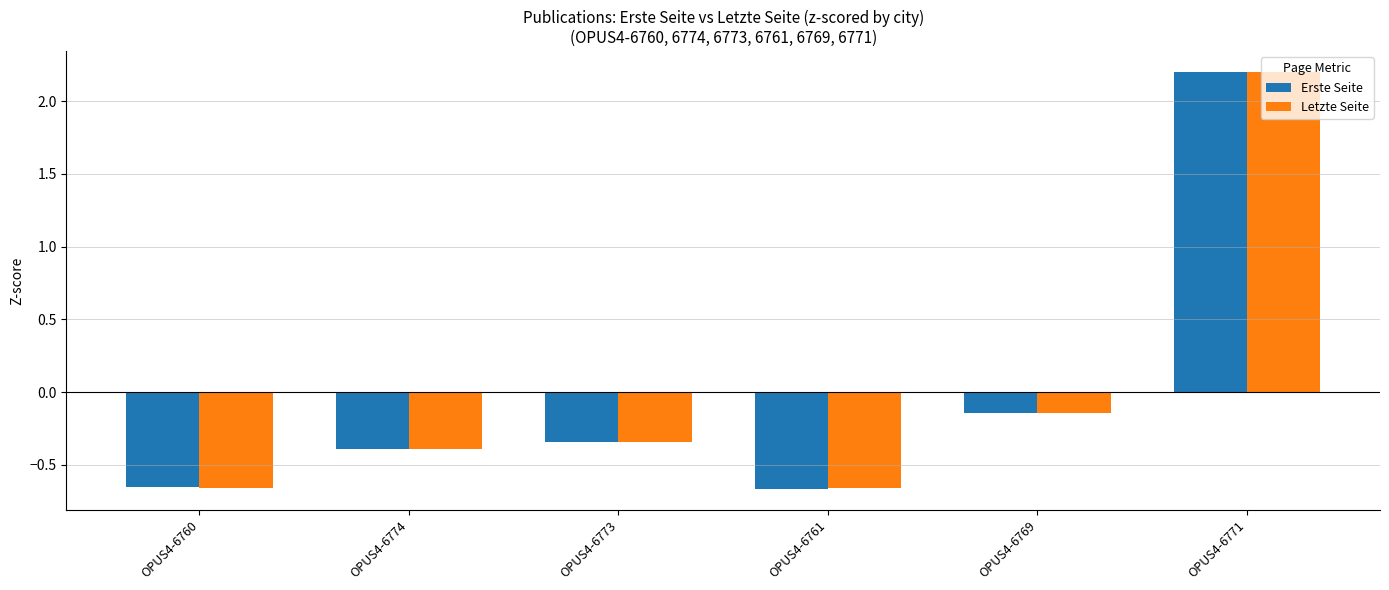

How many negative values does the Letzte Seite series have?

5